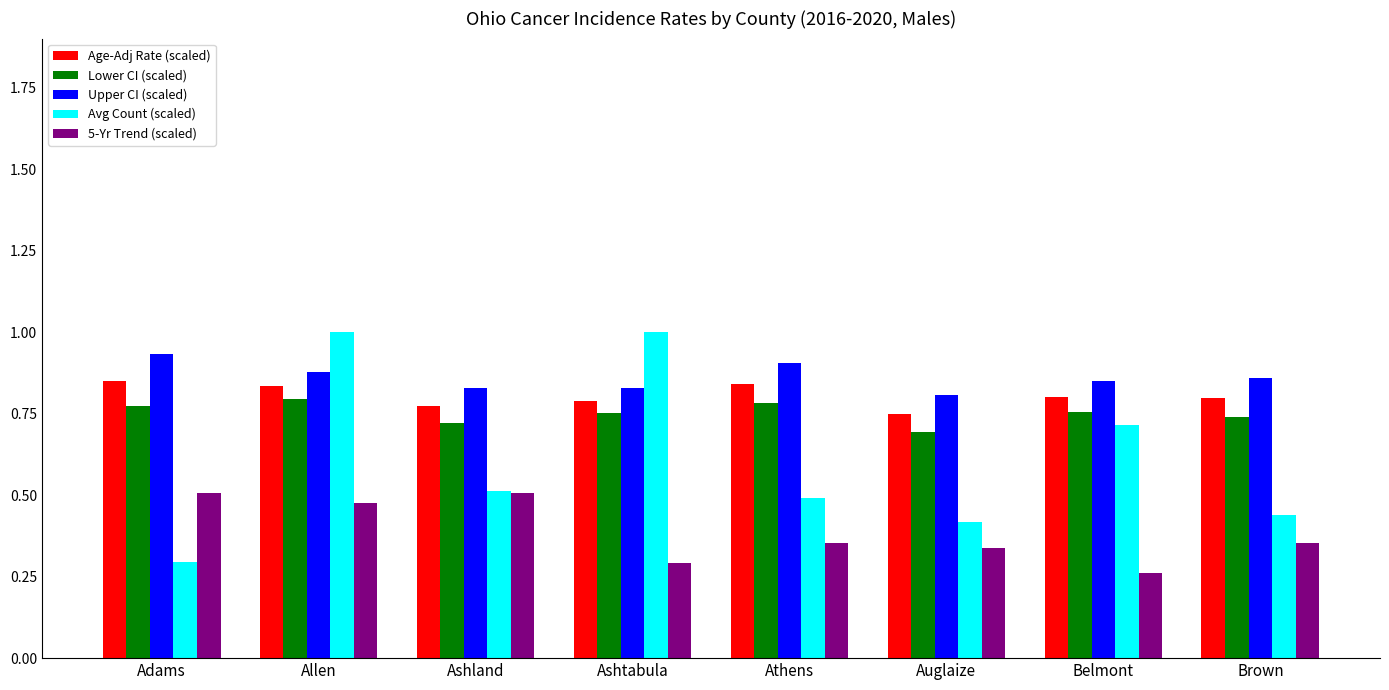

Count the 5-Yr Trend (scaled) values in the range 0 to 1.

8